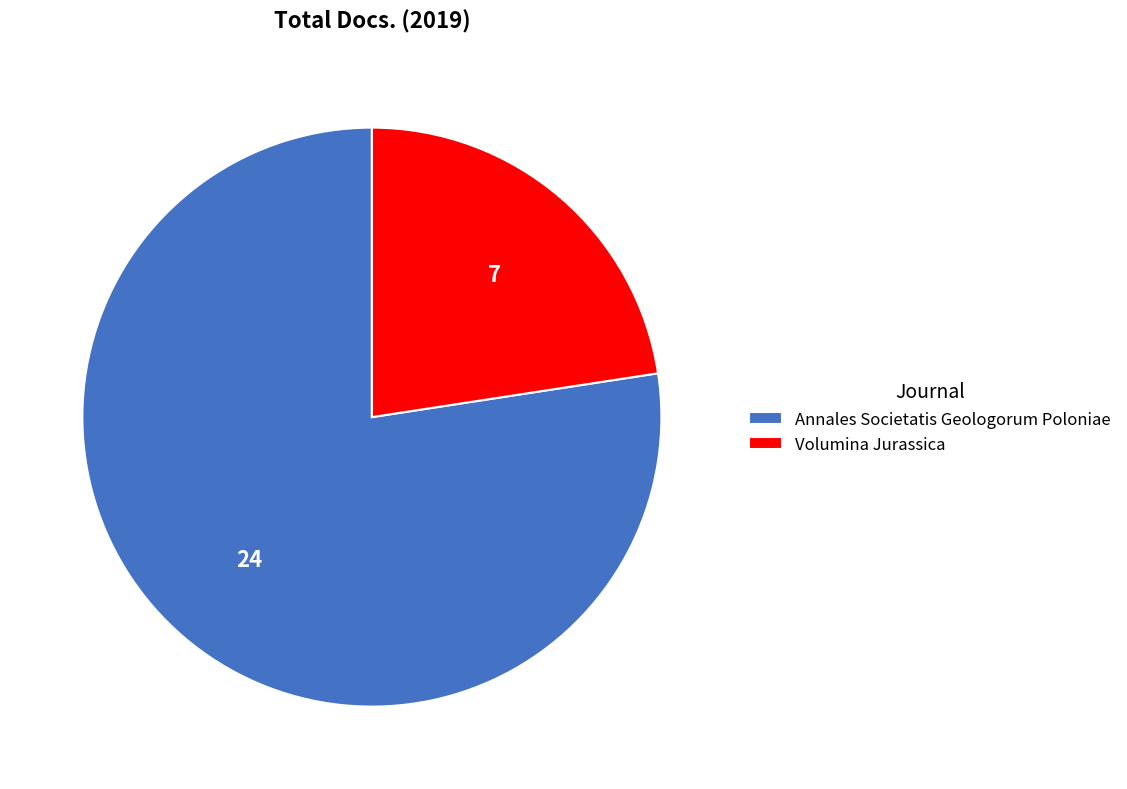

How many slices are in this pie chart?

2